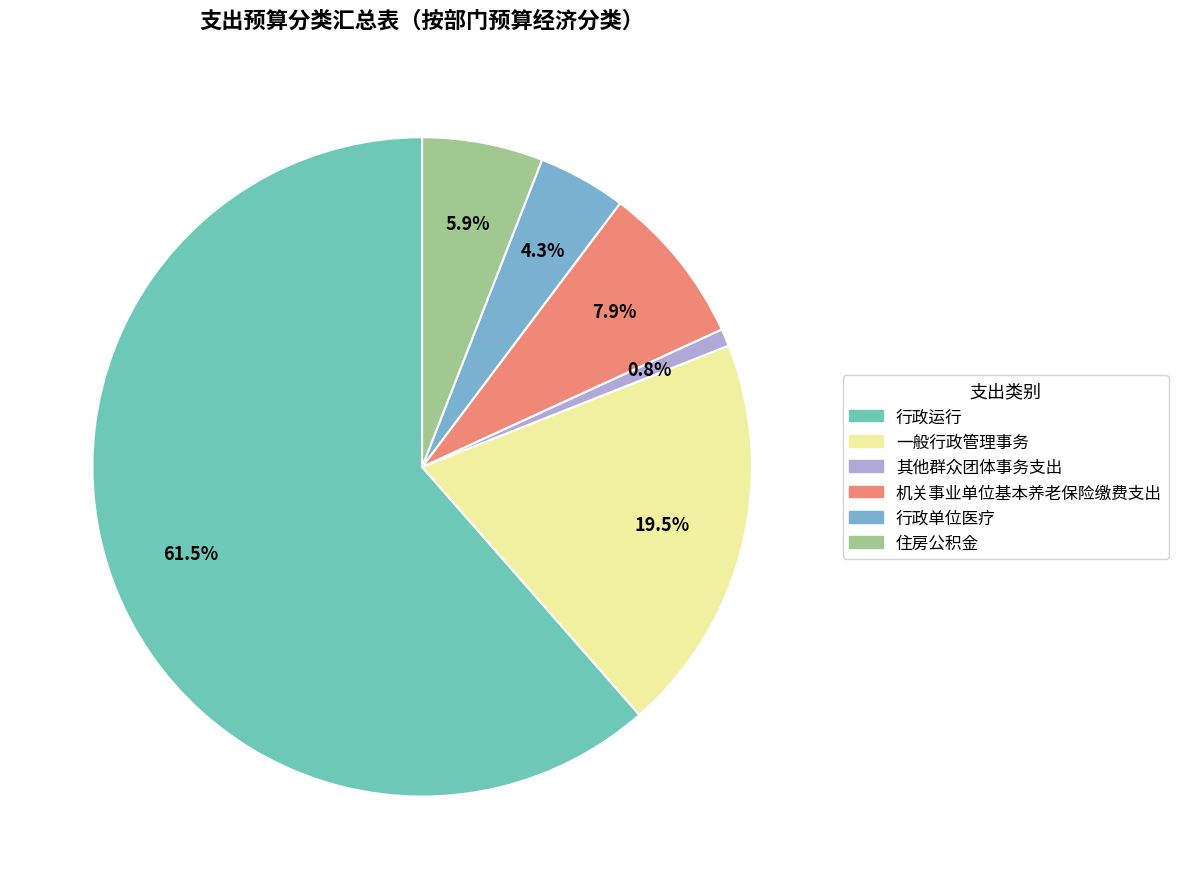

Does 其他群众团体事务支出 represent more than half of the total?

No